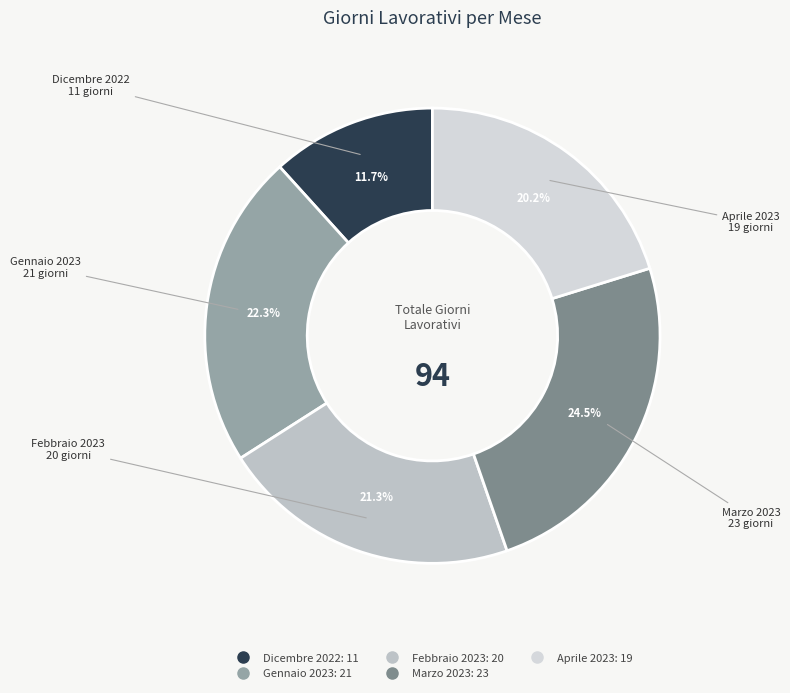

How many slices are in this pie chart?

5